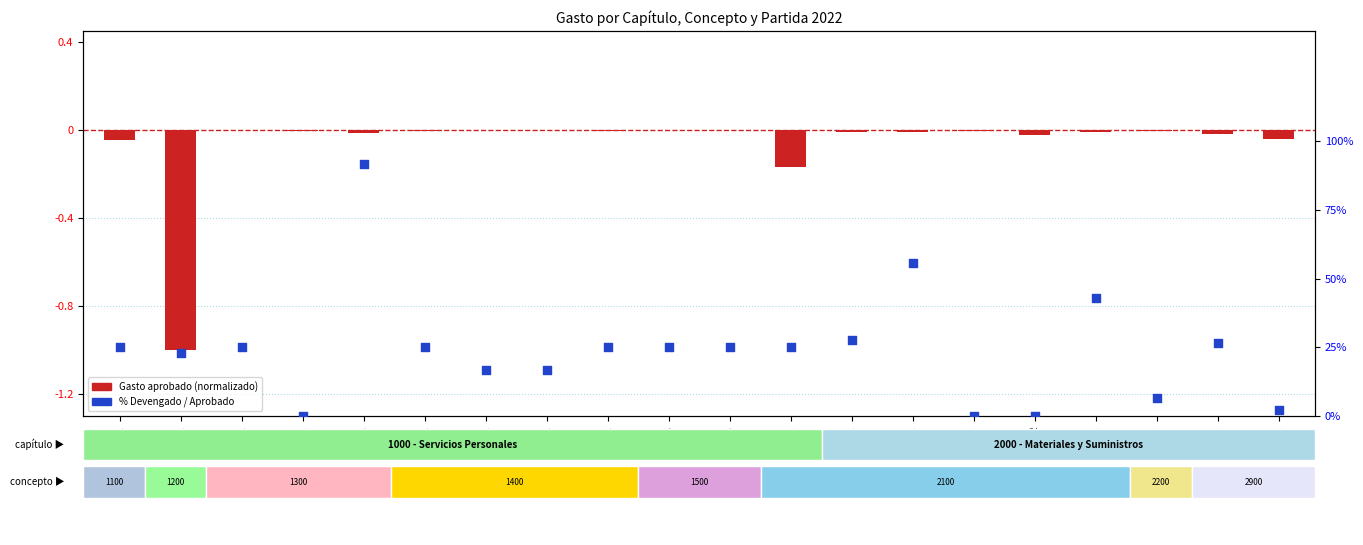

Which series has the largest total across all categories?

% Devengado / Aprobado